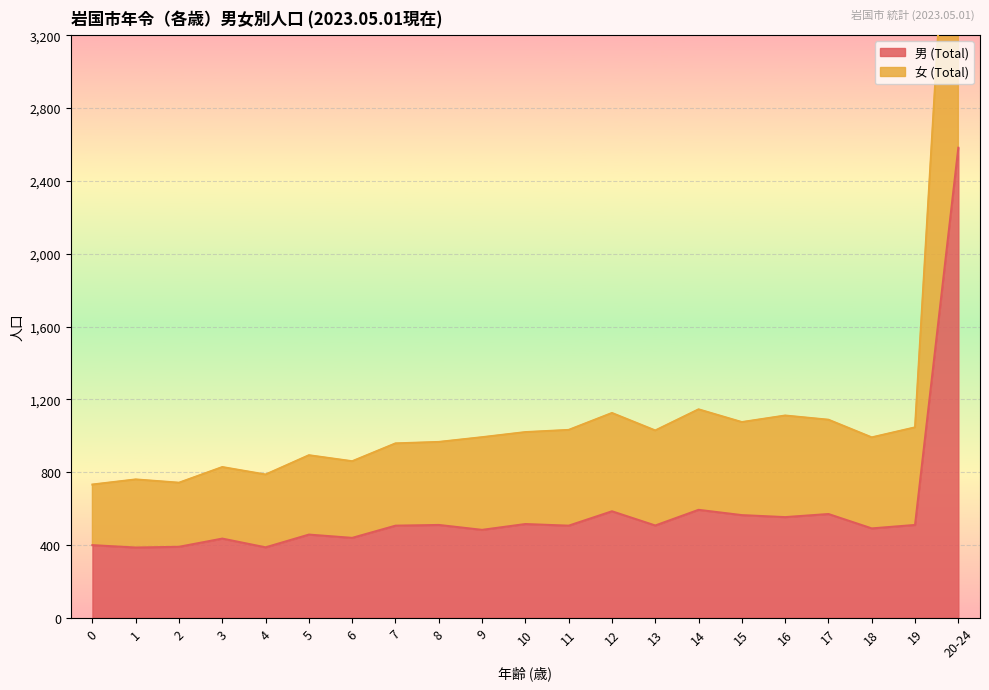

Where is the first local maximum for 女 (Total)?

1